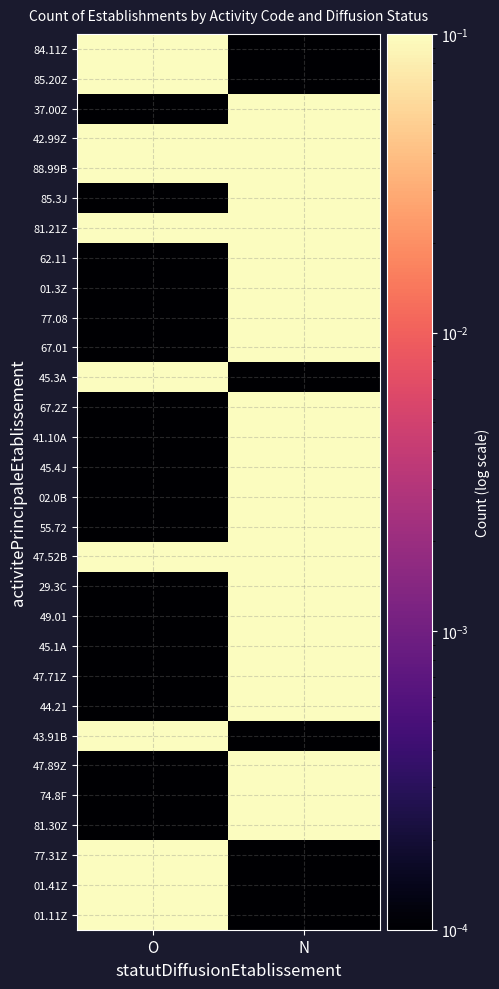

Which has a higher value, N or O?

O